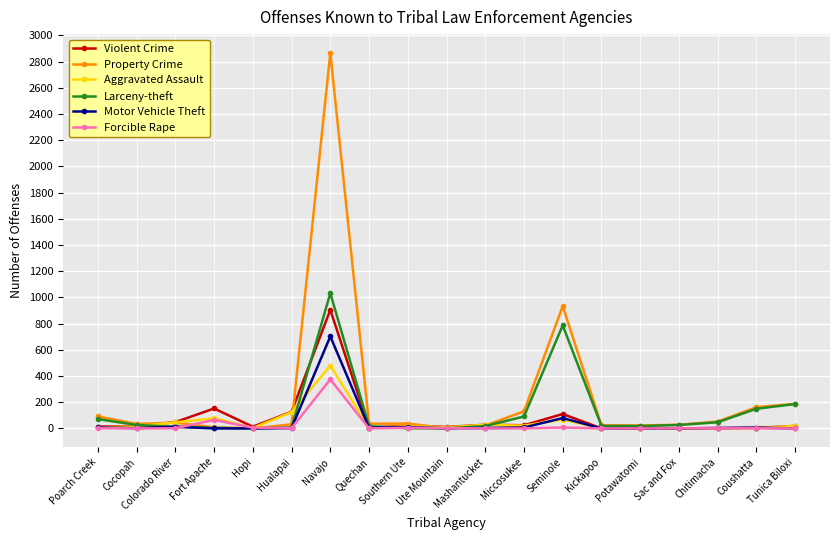

Does the chart have visible grid lines?

Yes